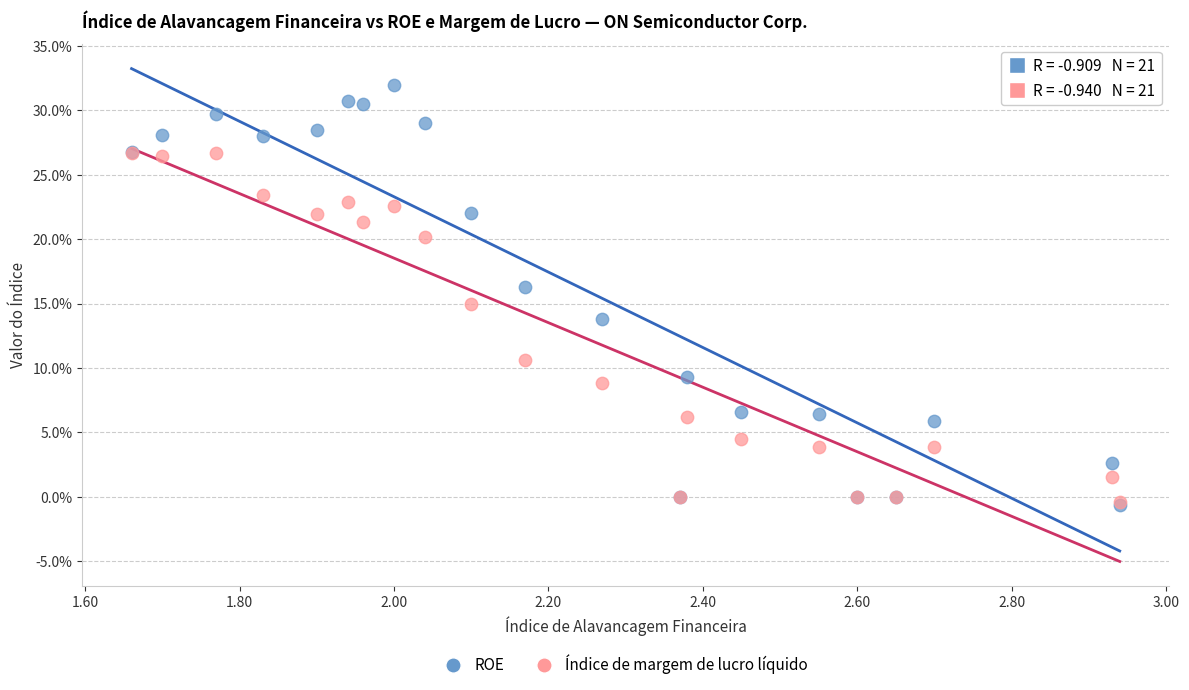

Which series has the largest Y range (max minus min)?

ROE